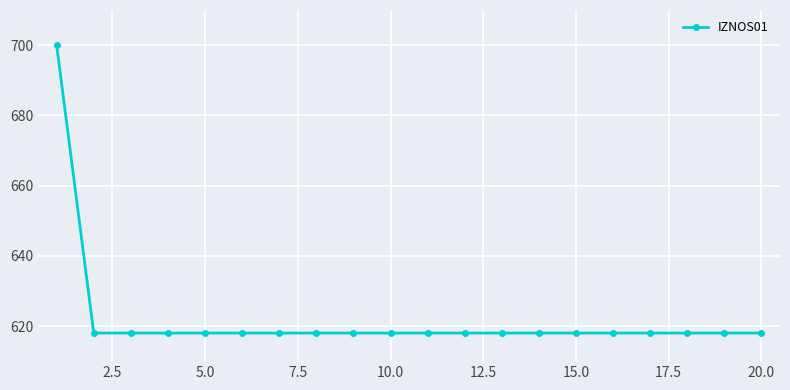

What is the sum of all values?

12442